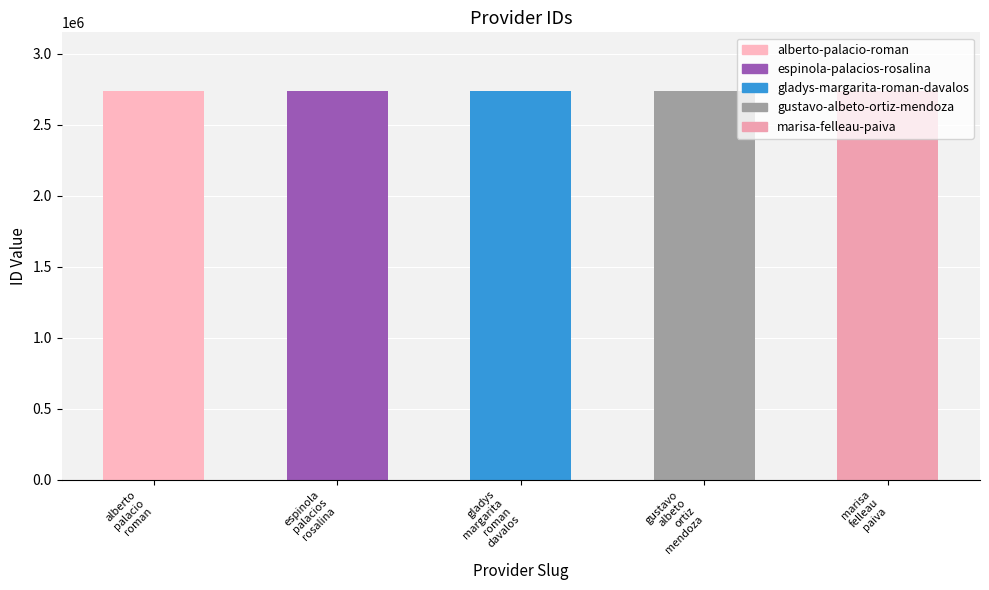

Is it true that the value at gladys margarita roman davalos is 2740206?

True